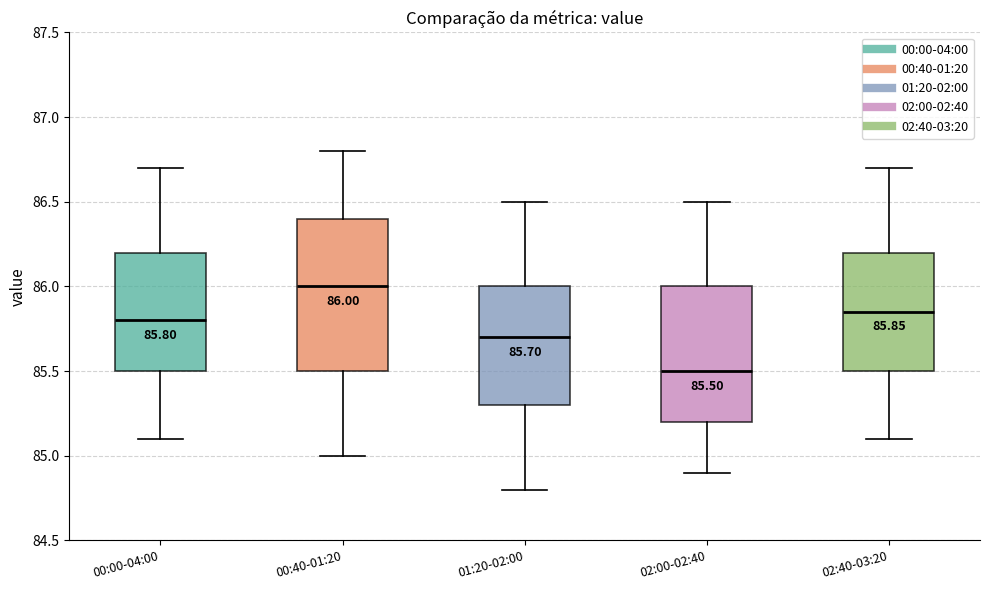

Which box has the lowest median line?

02:00-02:40